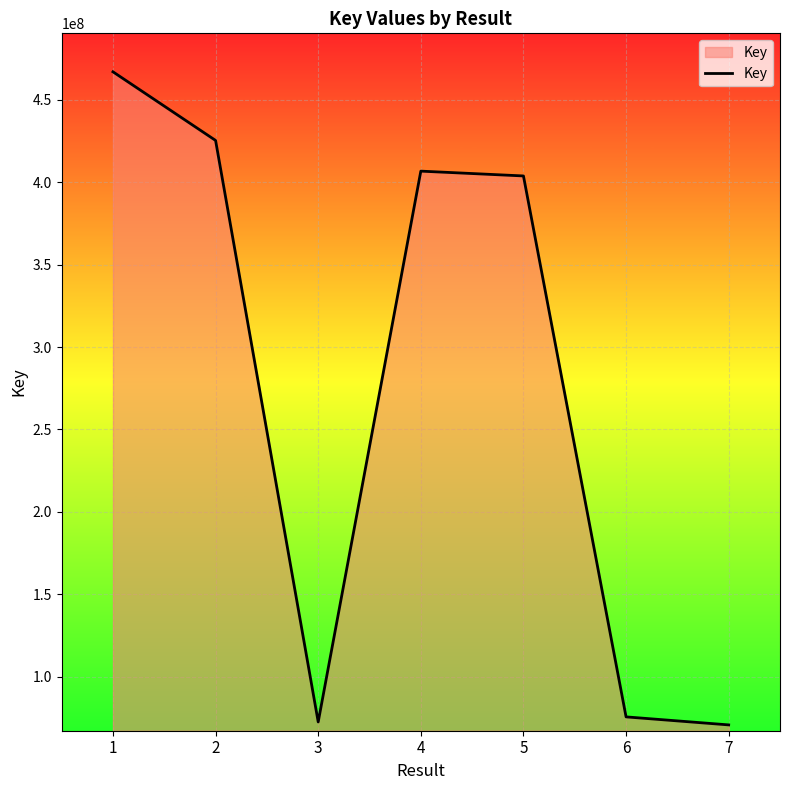

How many lines are shown in the chart?

1